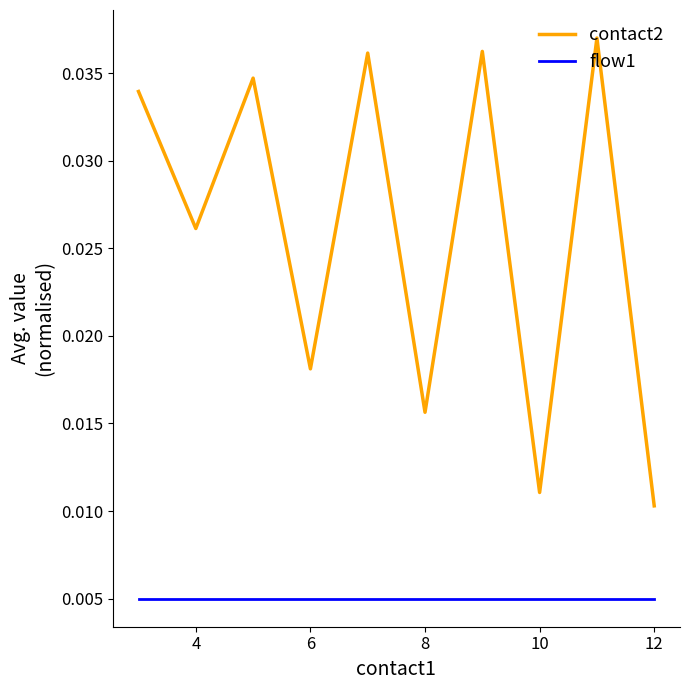

Which series has the largest total across all categories?

contact2